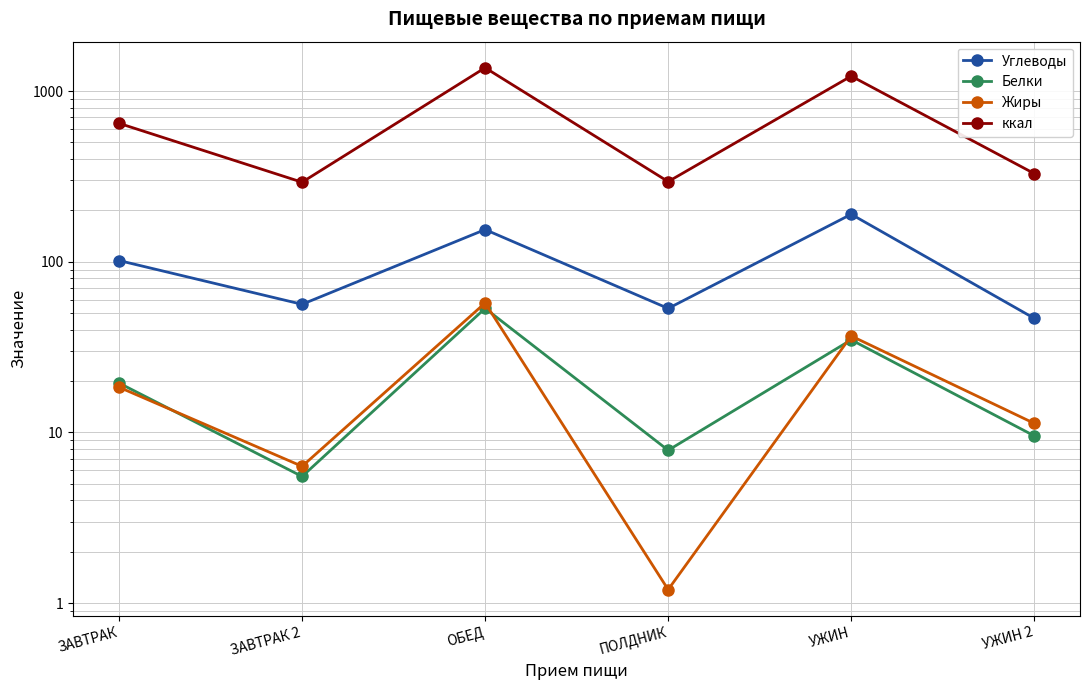

True or false: Углеводы and Жиры intersect in this chart.

False